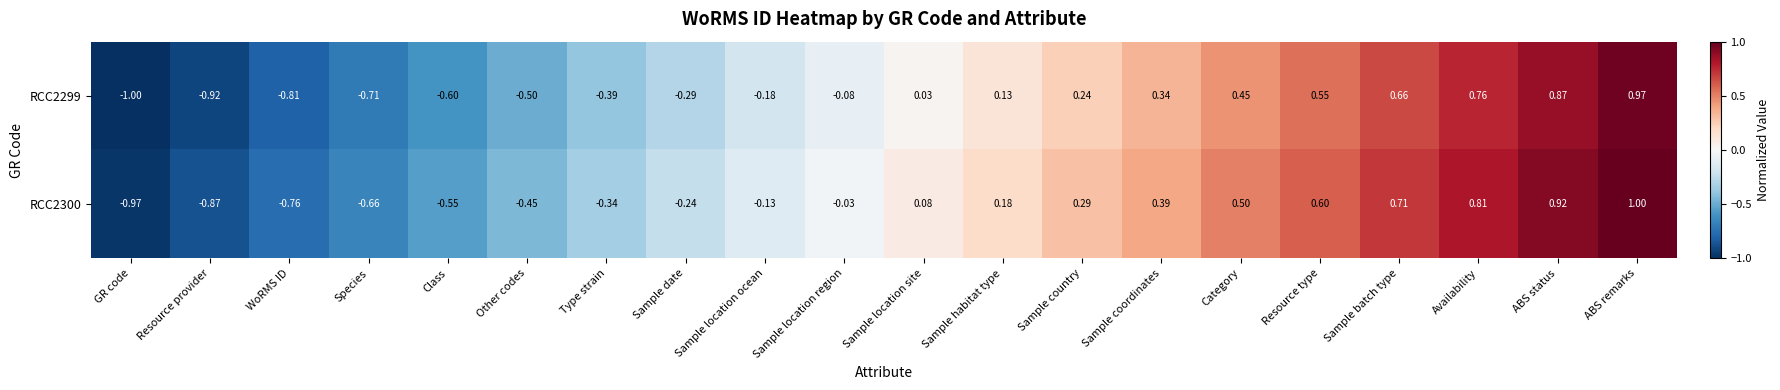

At which category is the sum across all series the highest?

ABS remarks